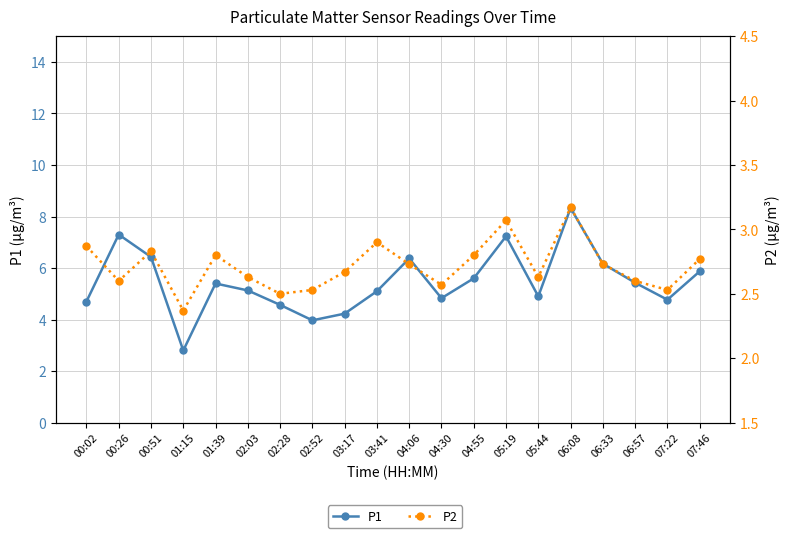

What is the total value across all series at 00:02?

7.6